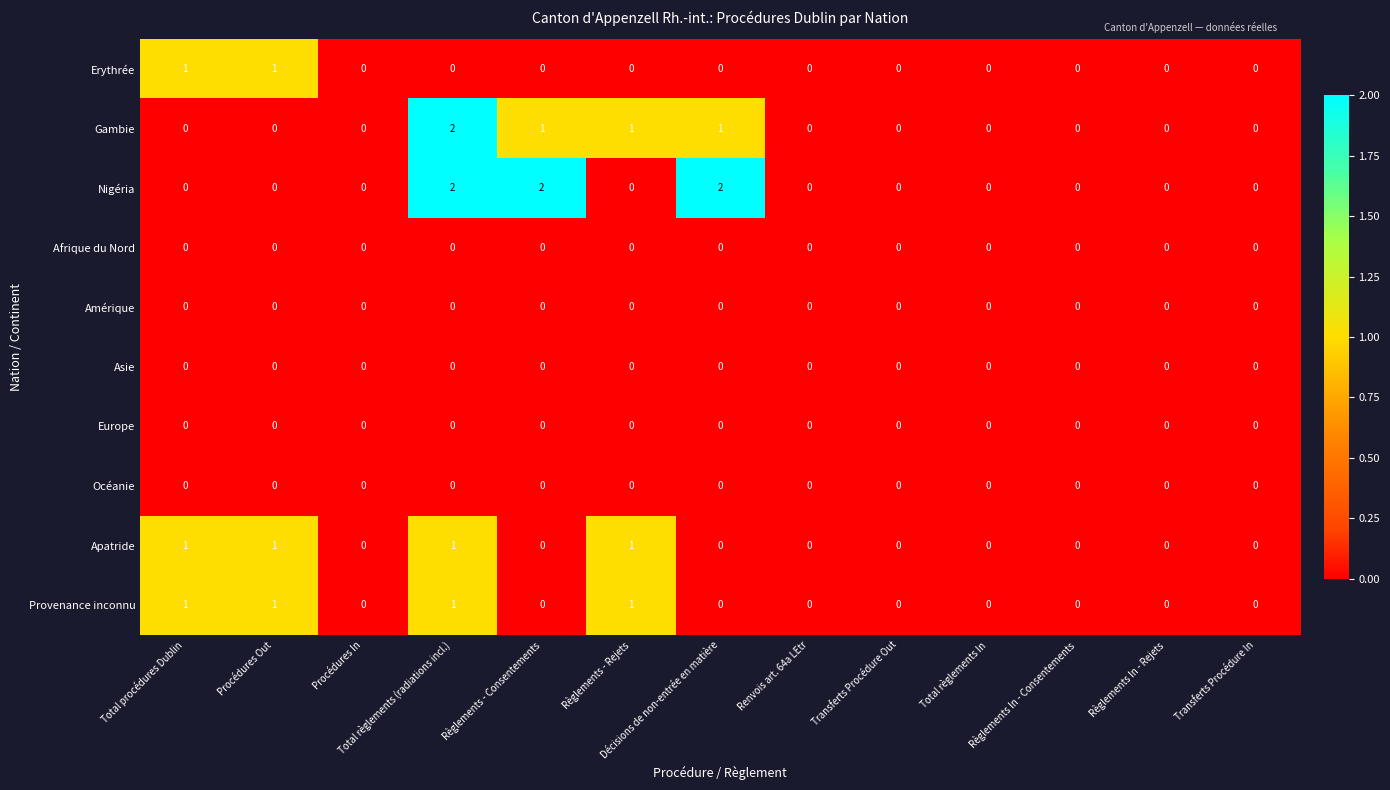

What is the sum of all Gambie values?

5